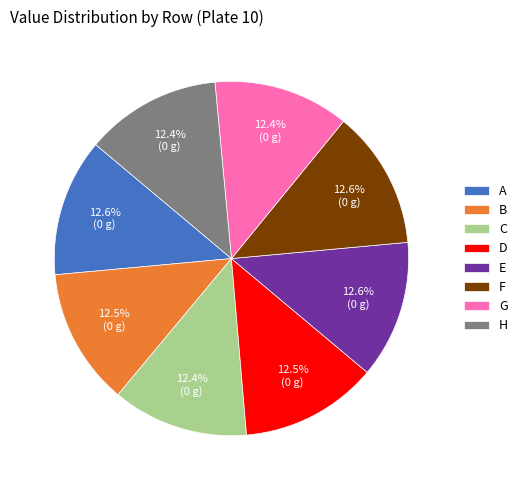

Does D represent more than half of the total?

No